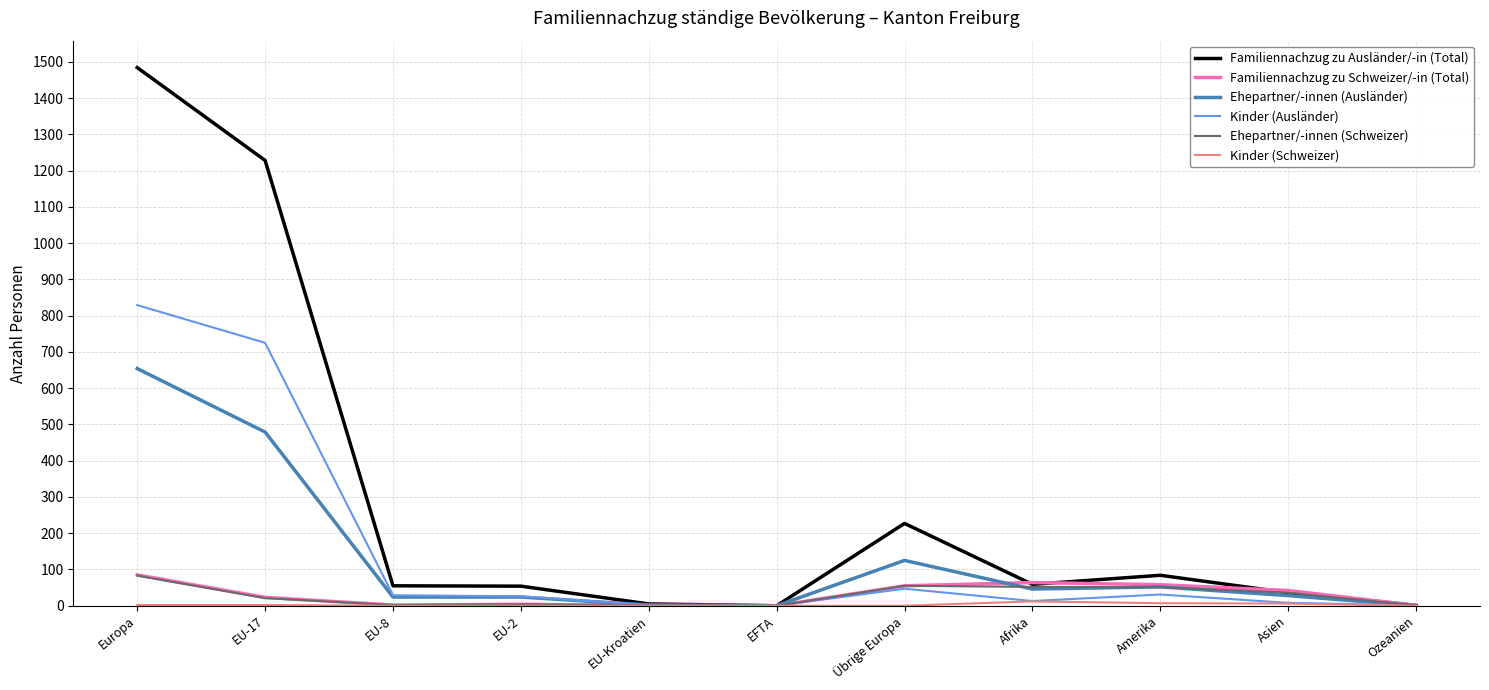

Which series has the largest range (max minus min)?

Familiennachzug zu Ausländer/-in (Total)